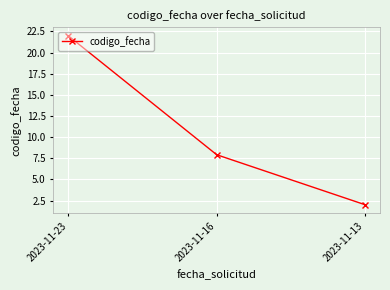

Which label corresponds to the largest value in the chart?

2023-11-23